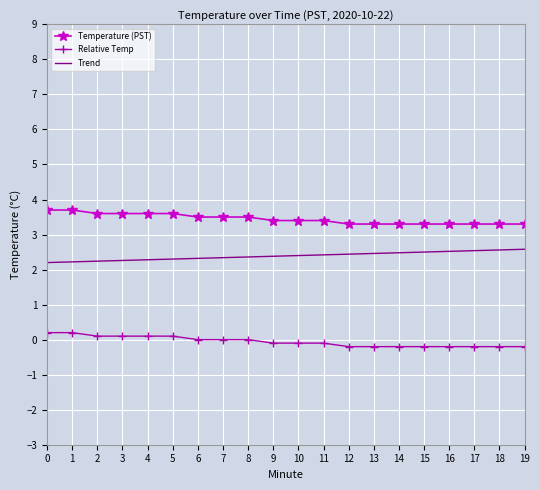

List the series in order of their peak value, highest first.

Temperature (PST), Trend, Relative Temp